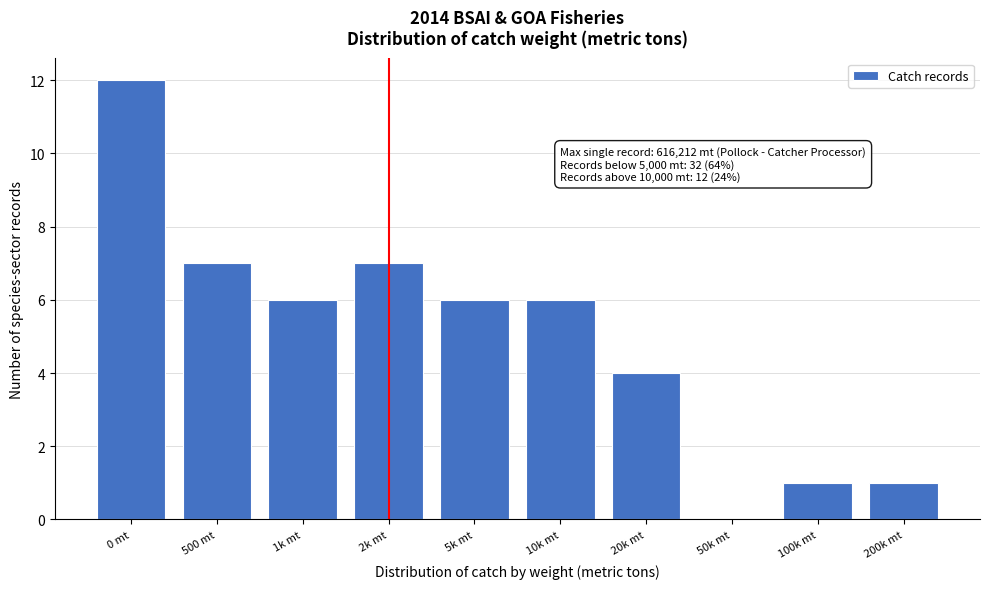

Reading left to right, extract all data points from this chart.

0 mt=12	500 mt=7	1k mt=6	2k mt=7	5k mt=6	10k mt=6	20k mt=4	50k mt=0	100k mt=1	200k mt=1